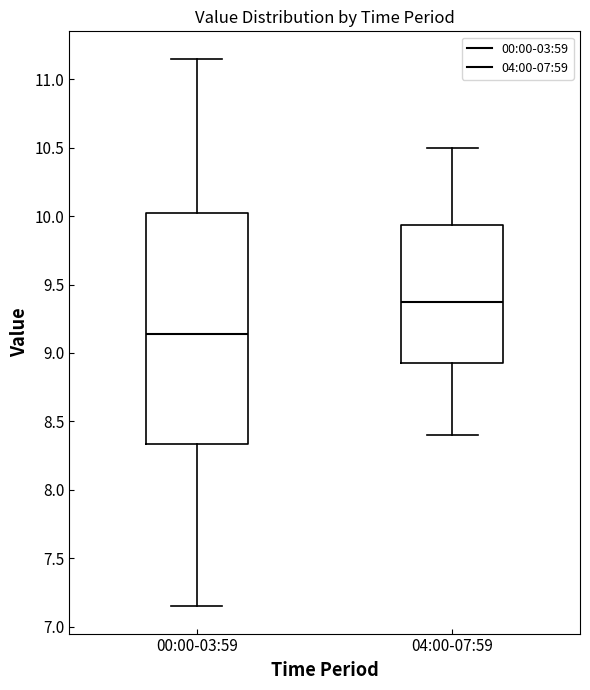

Reading left to right, transcribe this box plot: for each box, give where its median line is, the range the box spans, and where its two whiskers end, as read against the y-axis. The values are not printed on the chart, so give them approximately, as read against the axis.

00:00-03:59: median 9.15, box 8.35 to 10.05, whiskers 7.15 to 11.15
04:00-07:59: median 9.40, box 8.95 to 9.95, whiskers 8.40 to 10.50